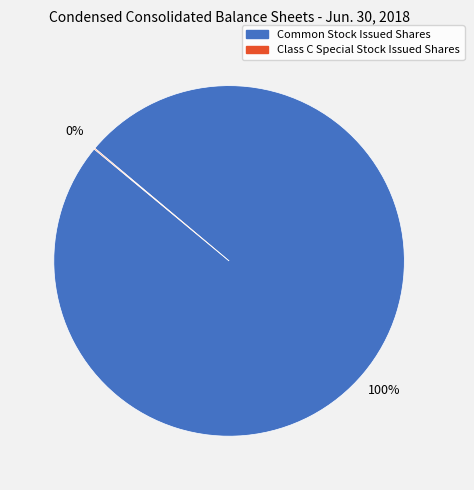

Does Common Stock Issued Shares represent more than half of the total?

Yes